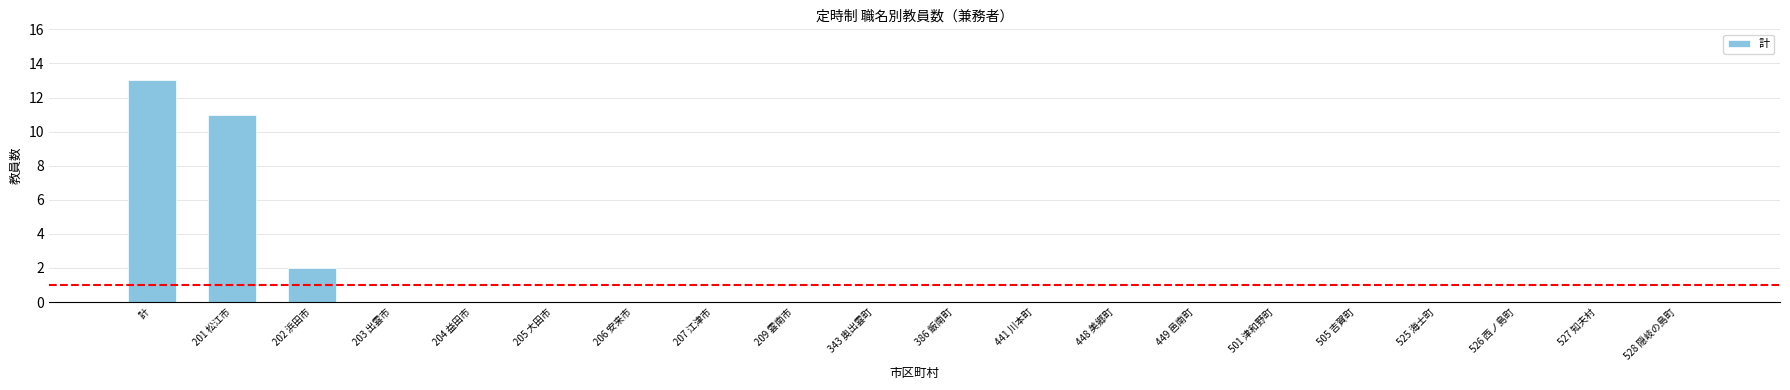

Which category has the highest value across all series?

計